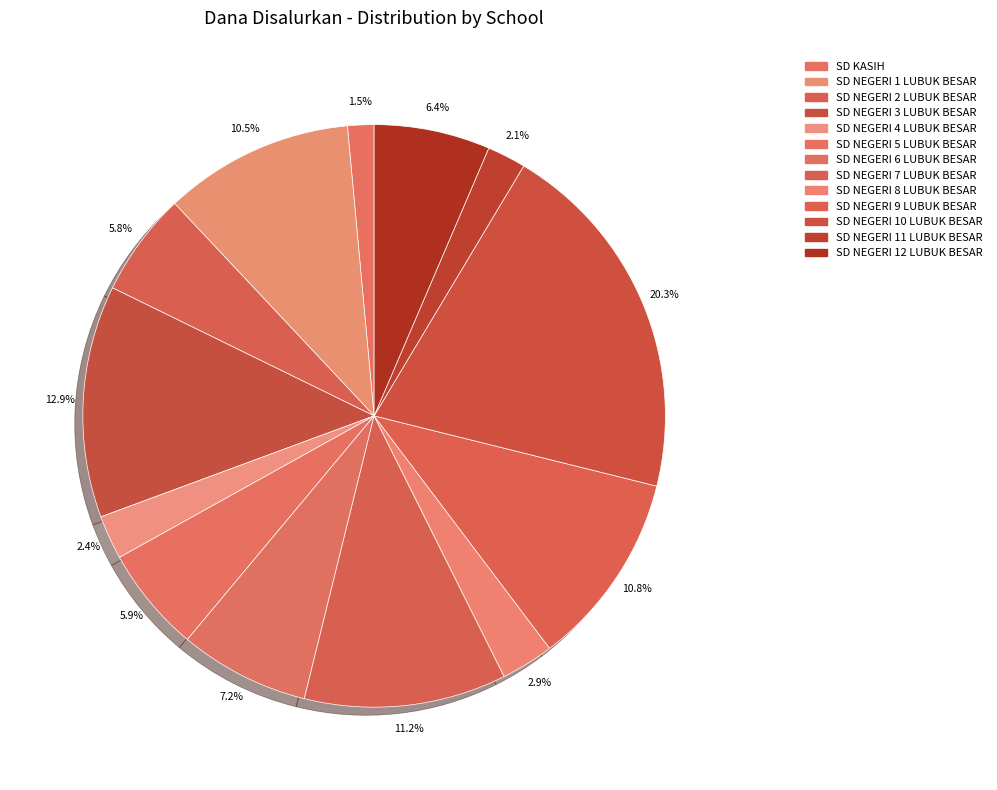

What is the total percentage of SD NEGERI 12 LUBUK BESAR and SD NEGERI 9 LUBUK BESAR?

17.3%